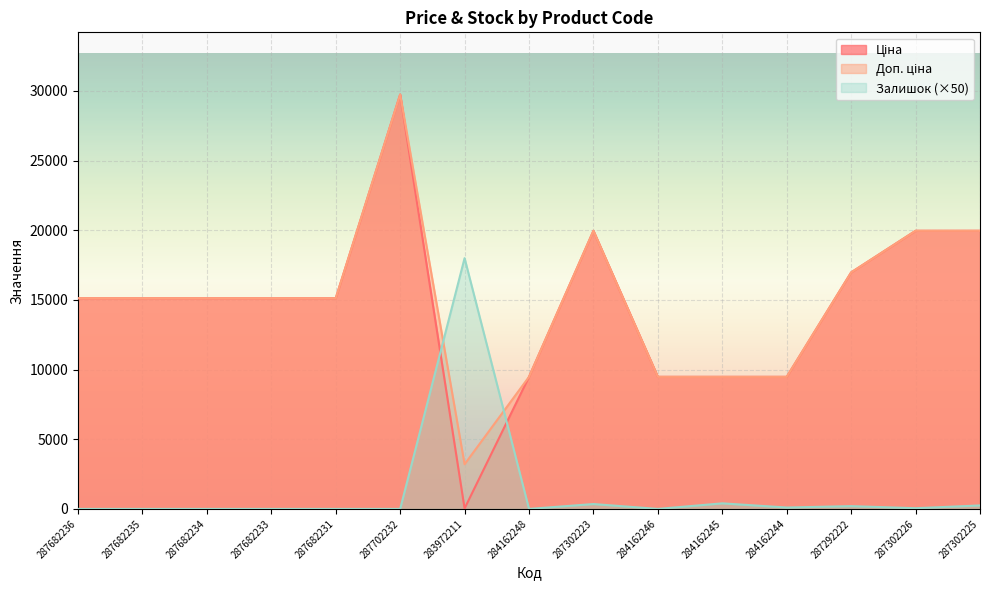

What is the spread (max minus min) of values at 284162246?

9480.1